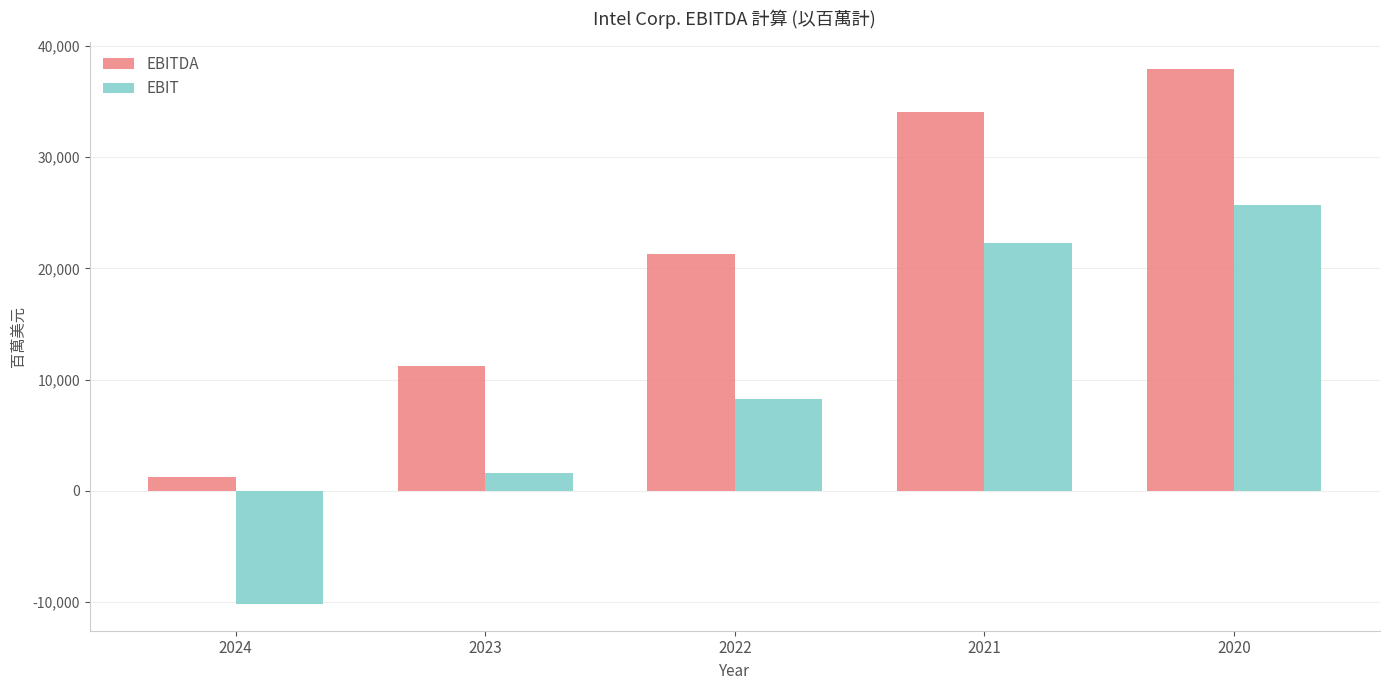

What is the value of the EBIT bar at the 5th from the left?

25707